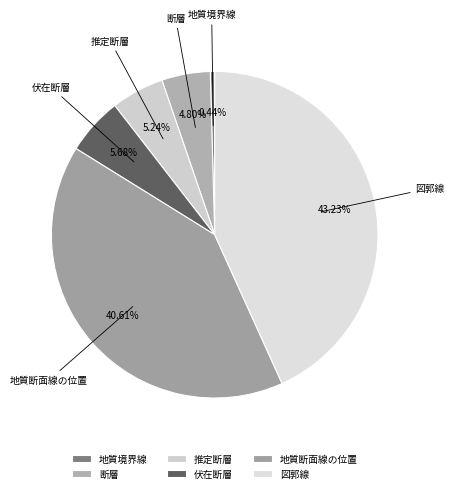

Does 図郭線 represent more than half of the total?

No